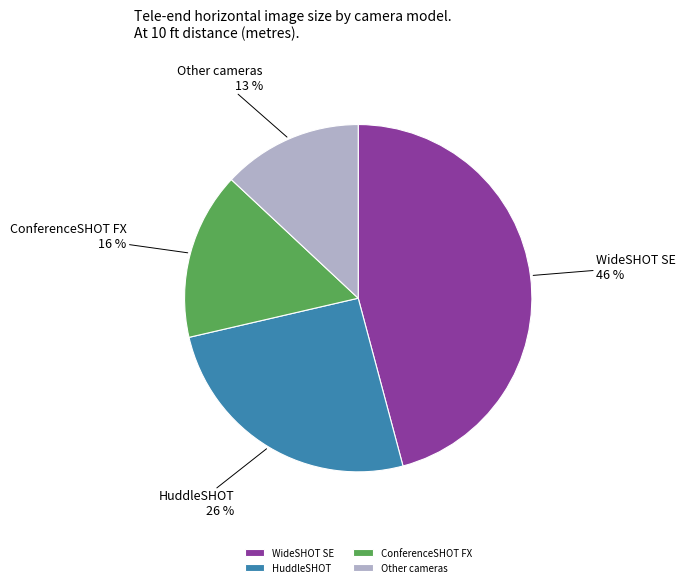

Rank the categories by value from highest to lowest.

WideSHOT SE, HuddleSHOT, ConferenceSHOT FX, Other cameras